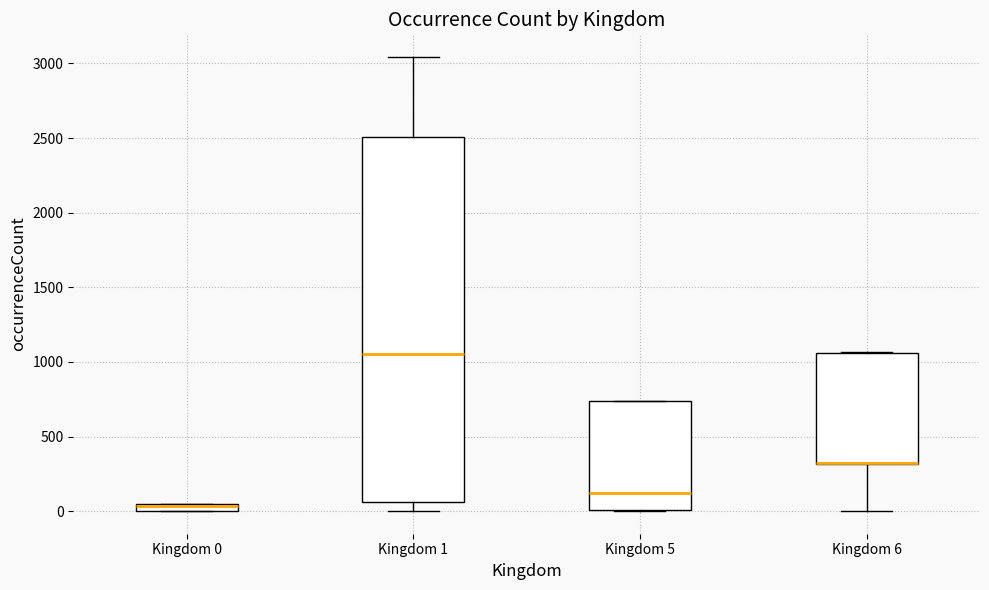

Which box is the tallest, from its lower edge to its upper edge?

Kingdom 1